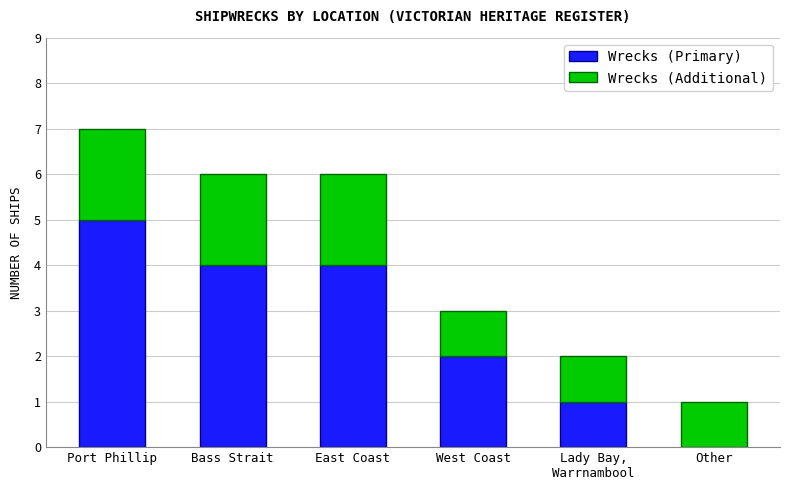

The Wrecks (Primary) series shows 2 at East Coast. True or false?

False